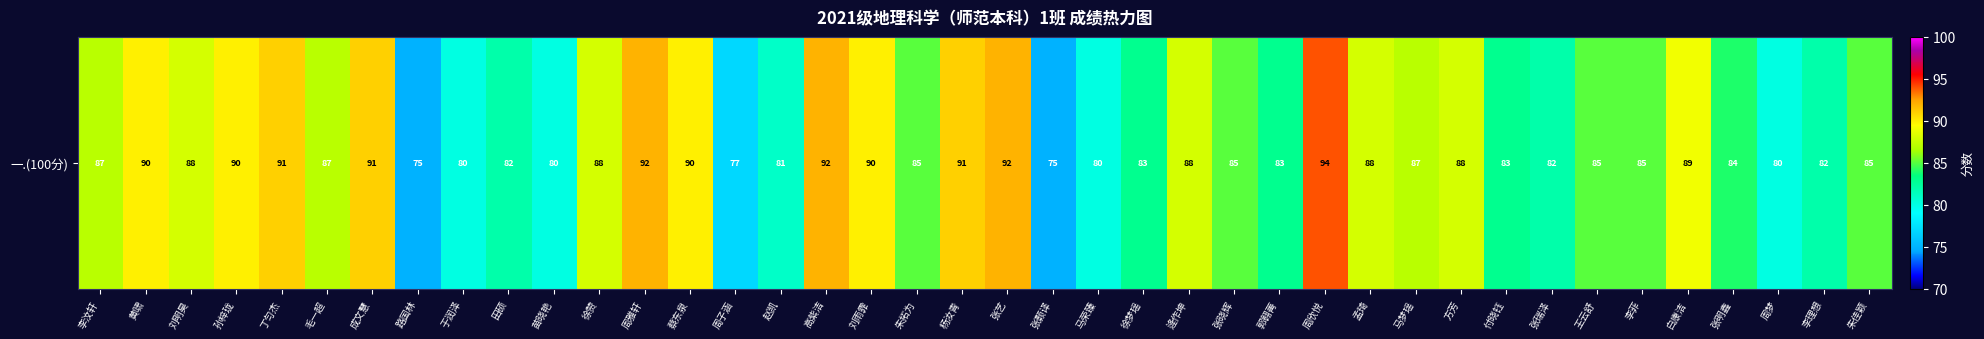

Reading left to right, transcribe all the data shown in this chart.

87	90	88	90	91	87	91	75	80	82	80	88	92	90	77	81	92	90	85	91	92	75	80	83	88	85	83	94	88	87	88	83	82	85	85	89	84	80	82	85